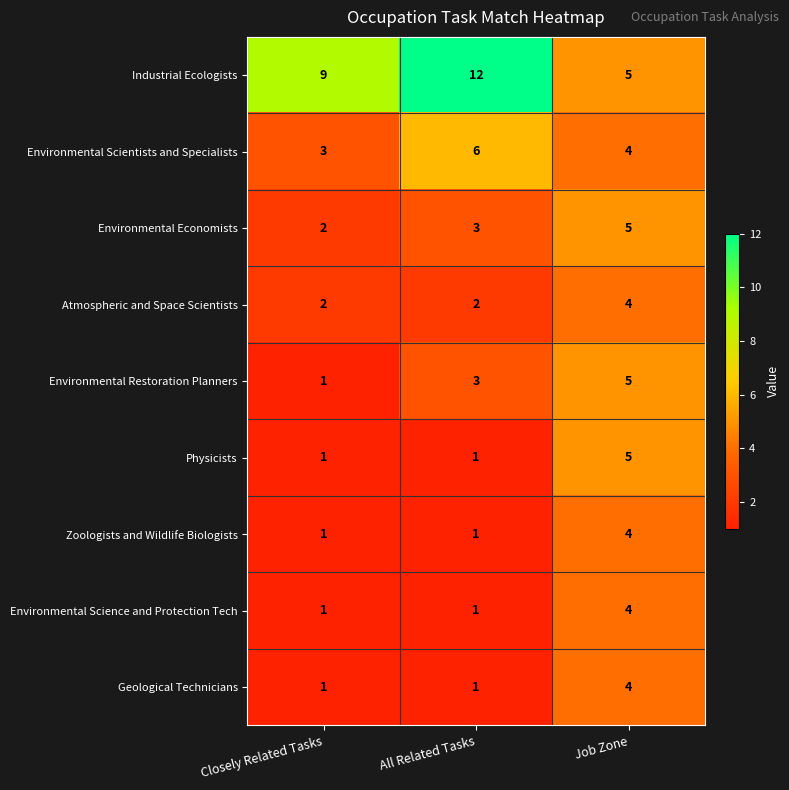

Which series has the widest spread of values?

Industrial Ecologists